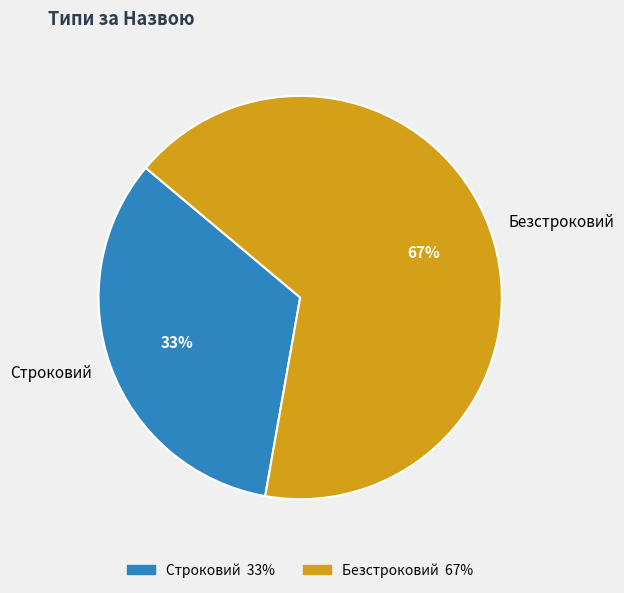

To the nearest percent, what is the average slice percentage?

50%